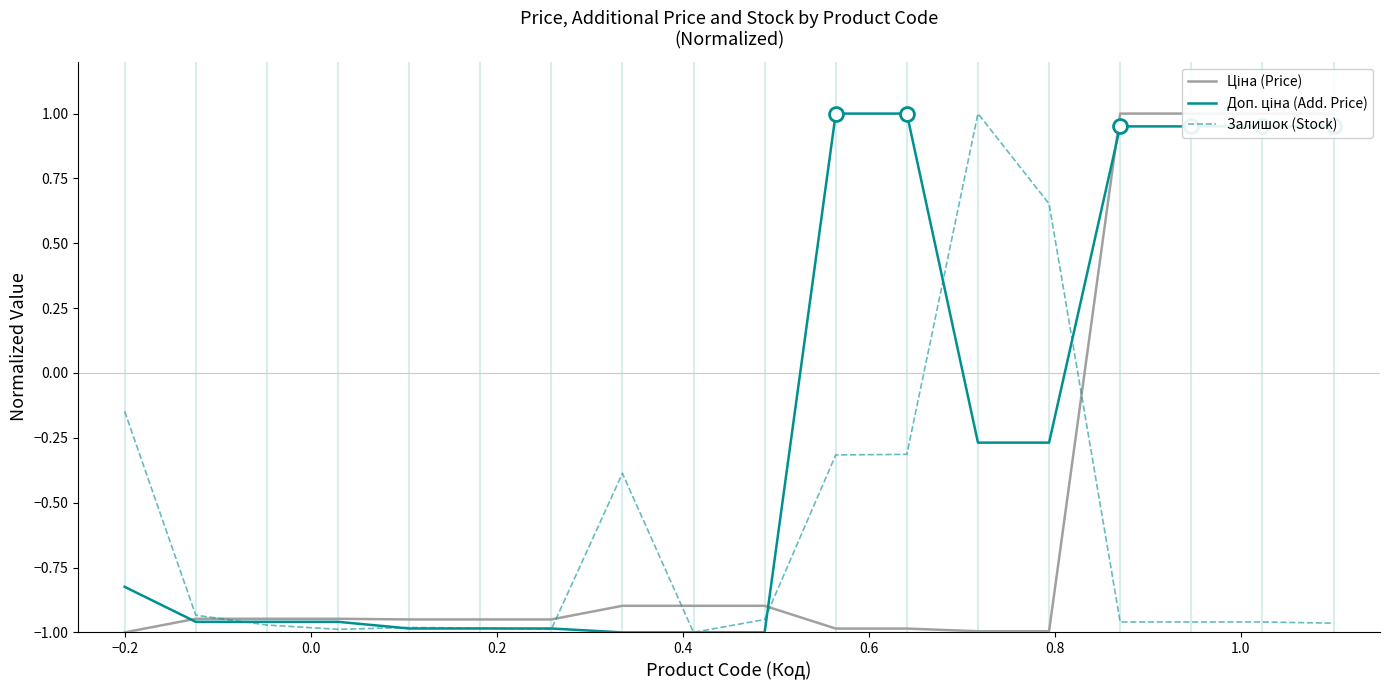

Rank the series by their average value, from highest to lowest.

Доп. ціна (Add. Price), Ціна (Price), Залишок (Stock)